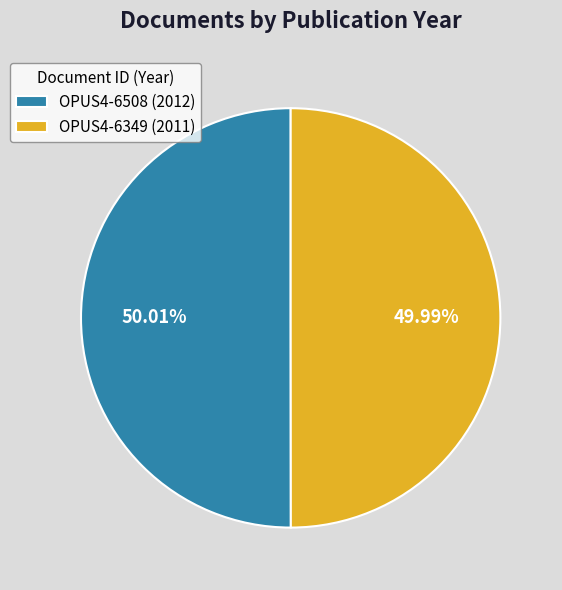

Count the number of slices in the pie.

2